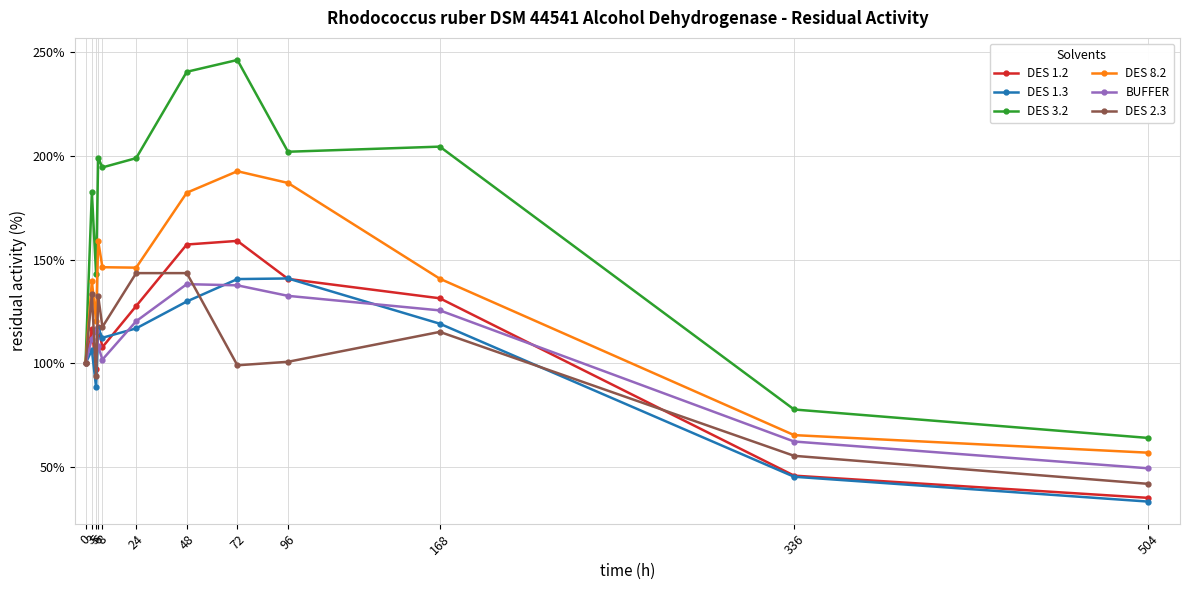

What is the difference between the highest and lowest values at 8?

92.5